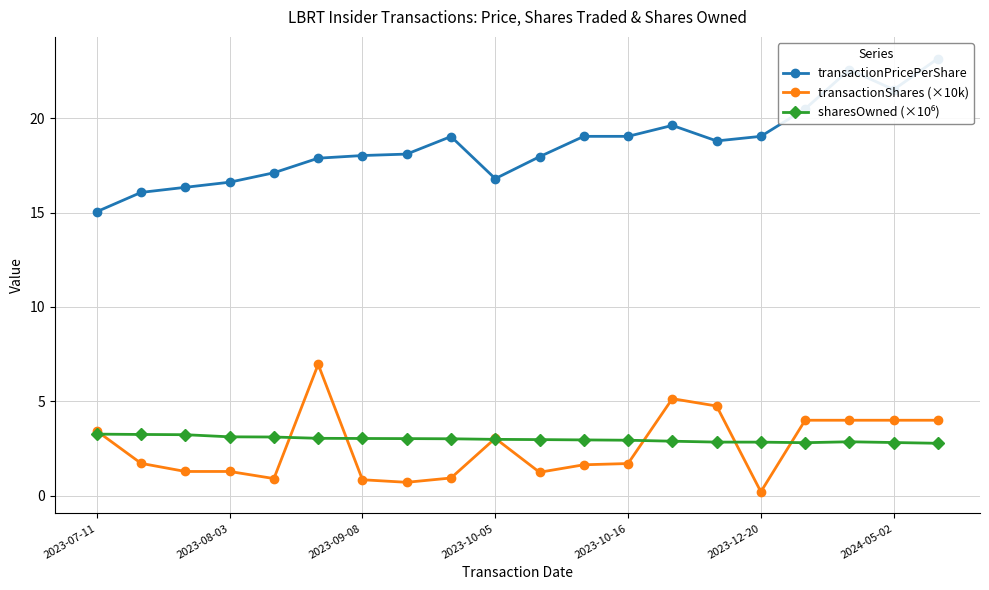

What is the minimum value shown in the chart?

0.2